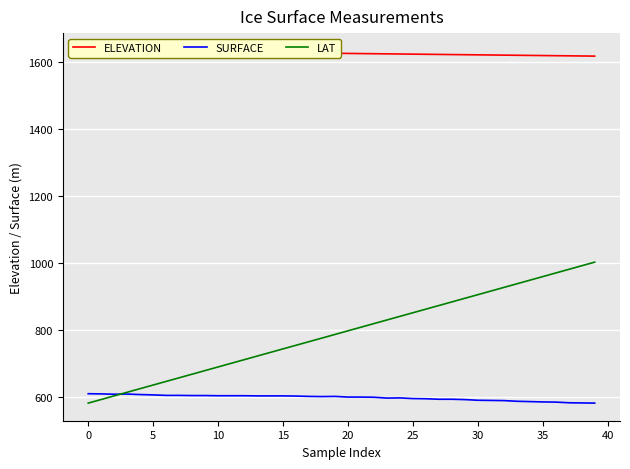

Rank the series by their maximum value, from highest to lowest.

ELEVATION, LAT, SURFACE